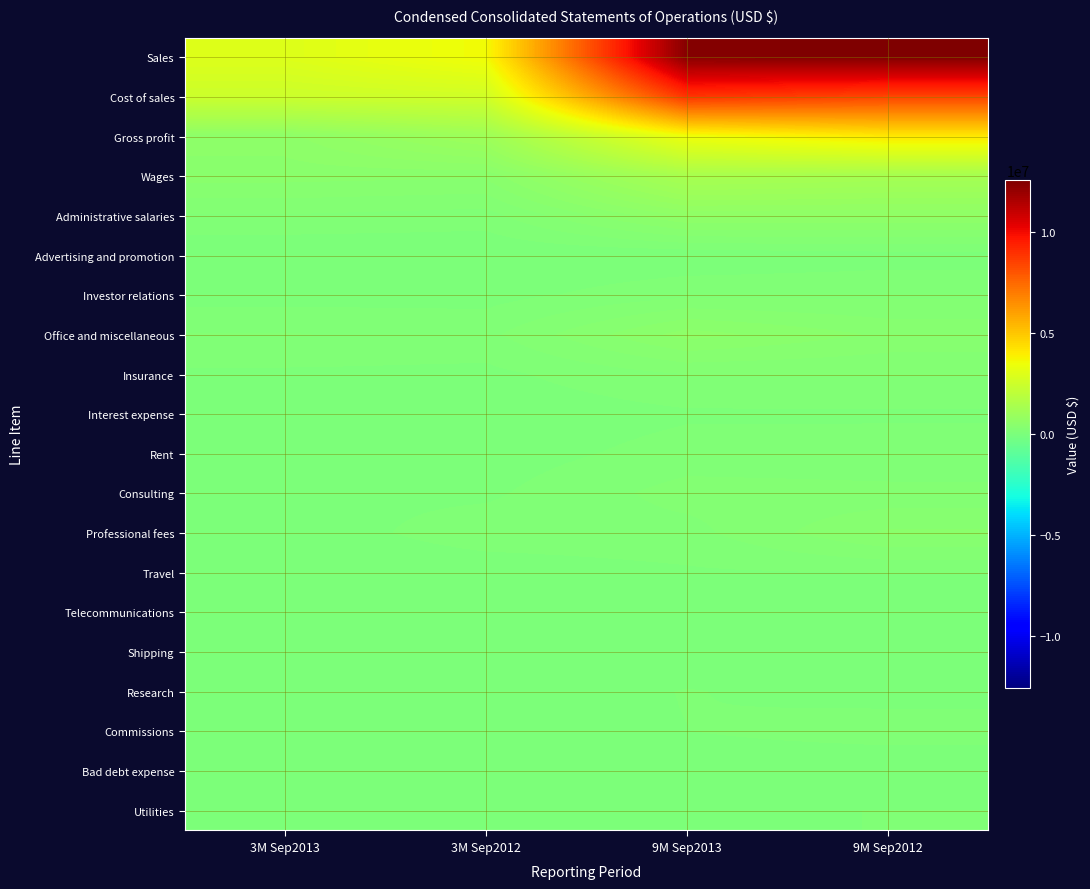

At how many categories does at least one series exceed 6813338?

2